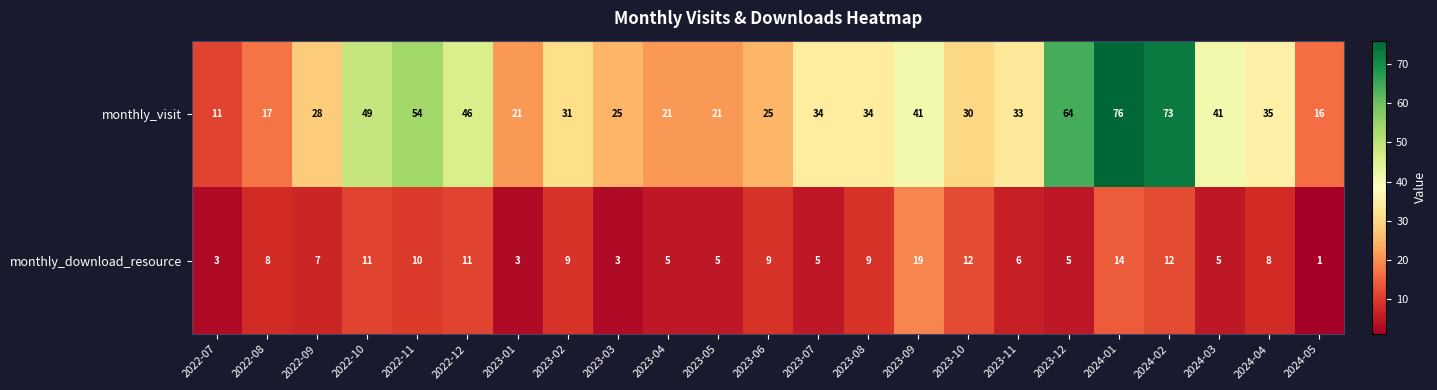

What is the sum of the monthly_visit values at 2023-06 and 2023-08?

59